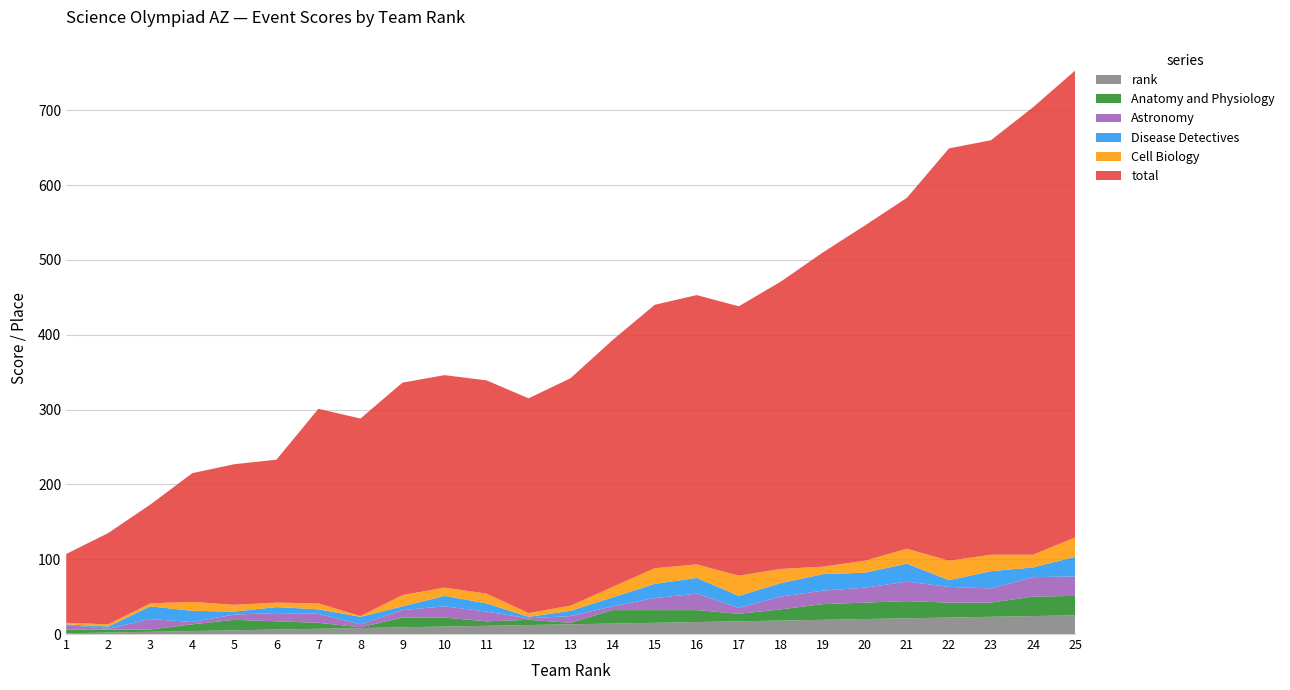

Reading right to left, what are all the values shown in this chart?

rank: 25=25	24=24	23=23	22=22	21=21	20=20	19=19	18=18	17=17	16=16	15=15	14=14	13=13	12=12	11=11	10=10	9=9	8=8	7=7	6=6	5=5	4=4	3=3	2=2	1=1
Anatomy and Physiology: 25=26	24=26	23=19	22=20	21=23	20=22	19=21	18=15	17=10	16=16	15=17	14=18	13=2	12=7	11=6	10=12	9=13	8=1	7=8	6=11	5=14	4=9	3=3	2=4	1=5
Astronomy: 25=26	24=26	23=19	22=21	21=26	20=20	19=18	18=17	17=8	16=22	15=16	14=5	13=9	12=2	11=13	10=15	9=10	8=4	7=12	6=11	5=7	4=3	3=14	2=1	1=6
Disease Detectives: 25=26	24=13	23=23	22=9	21=24	20=20	19=22	18=18	17=16	16=21	15=19	14=12	13=7	12=2	11=11	10=14	9=5	8=10	7=6	6=8	5=4	4=15	3=17	2=3	1=1
Cell Biology: 25=26	24=17	23=22	22=26	21=20	20=16	19=10	18=19	17=27	16=18	15=21	14=14	13=7	12=5	11=13	10=11	9=15	8=1	7=8	6=6	5=9	4=12	3=4	2=3	1=2
total: 25=624	24=598	23=554	22=551	21=469	20=448	19=420	18=384	17=360	16=360	15=352	14=330	13=304	12=287	11=285	10=284	9=284	8=264	7=260	6=191	5=188	4=172	3=132	2=122	1=92